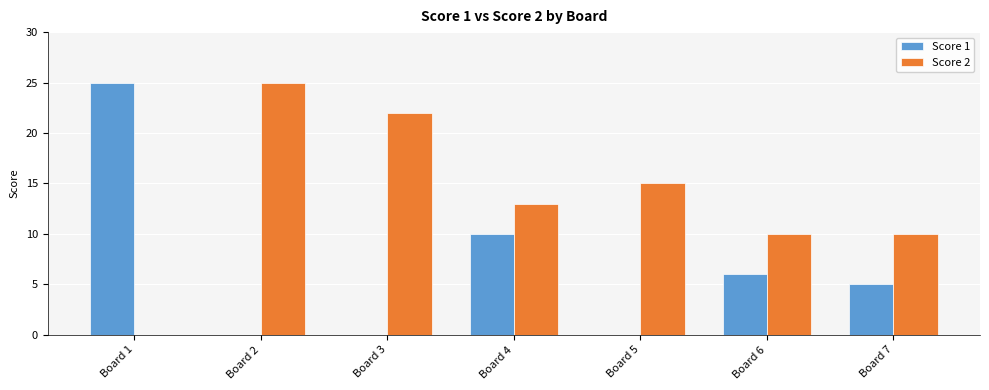

The value of Score 2 at Board 6 is 5. True or false?

False